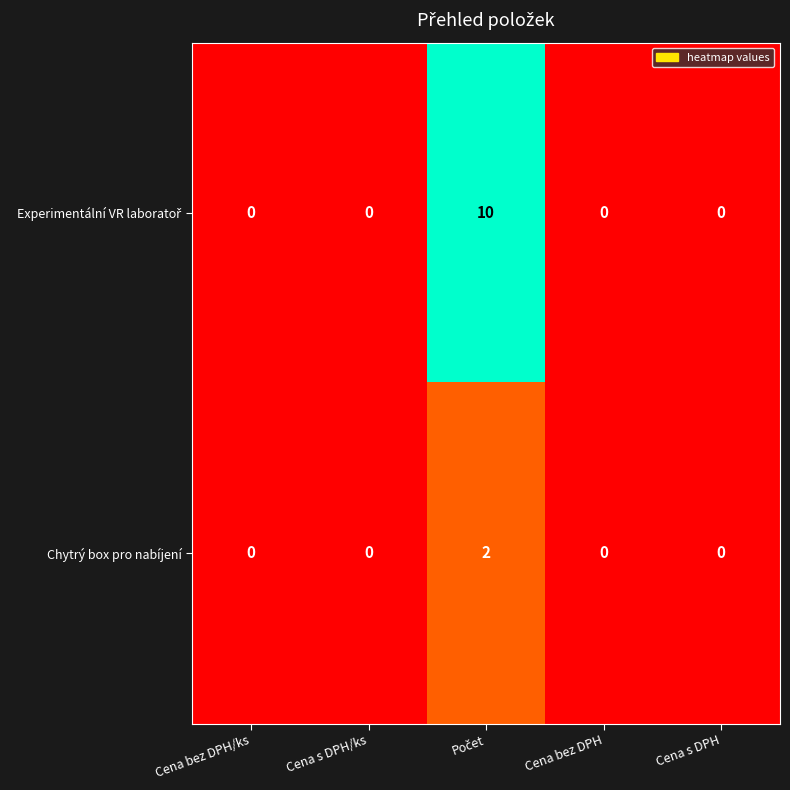

How many Chytrý box pro nabíjení values are between 0 and 1?

4